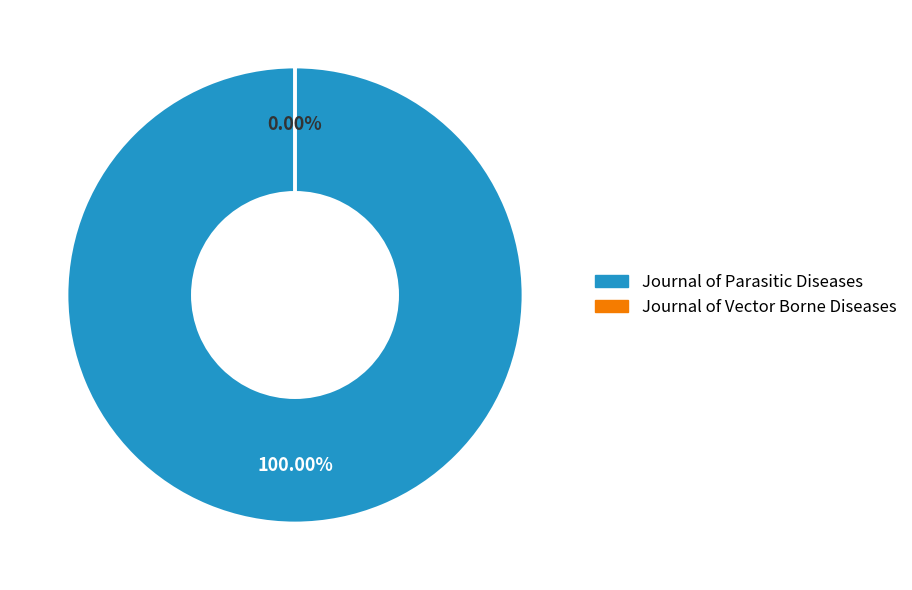

Rank the categories by value from highest to lowest.

Journal of Parasitic Diseases, Journal of Vector Borne Diseases